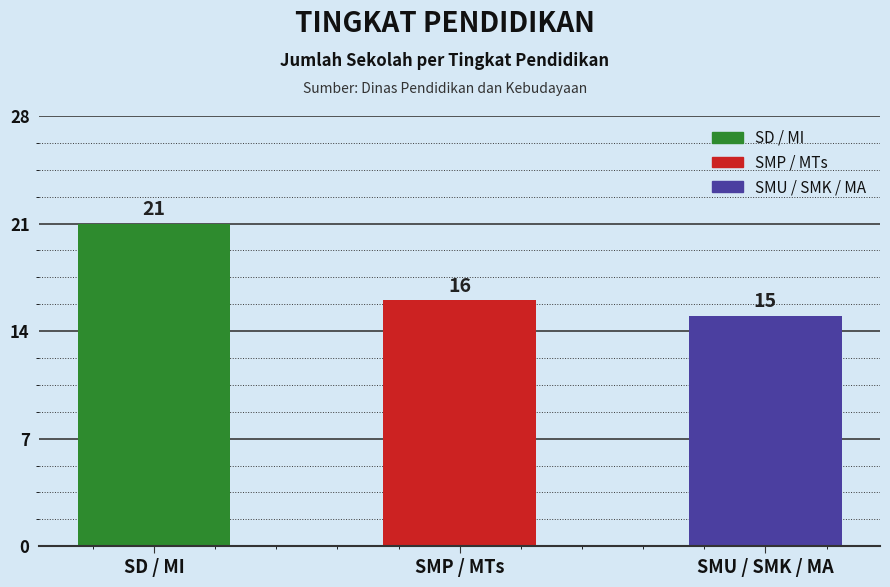

Reading left to right, extract all data points from this chart.

SD / MI=21	SMP / MTs=16	SMU / SMK / MA=15